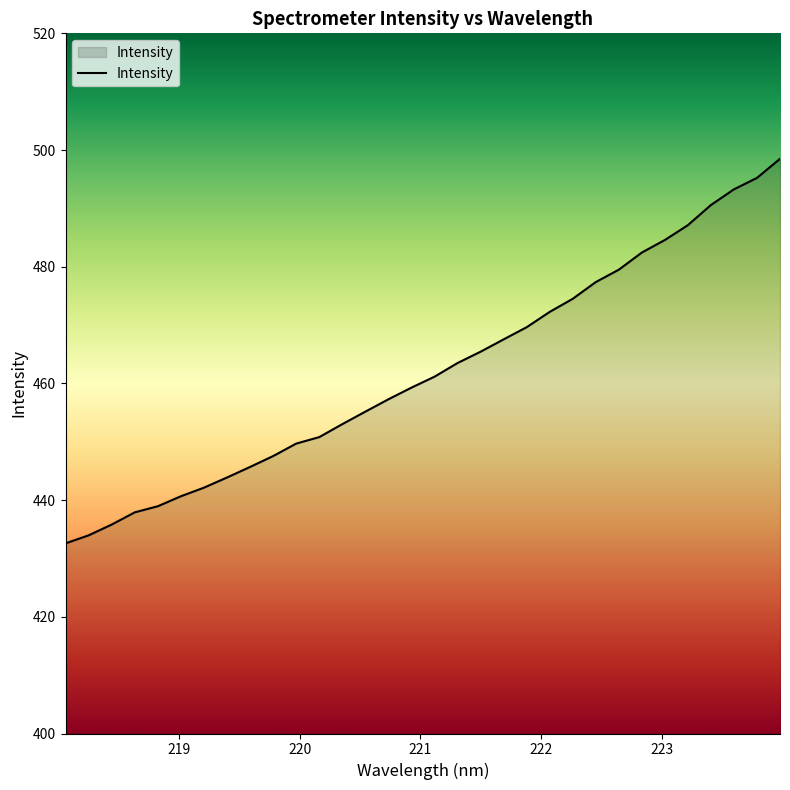

What is the average value?

462.1